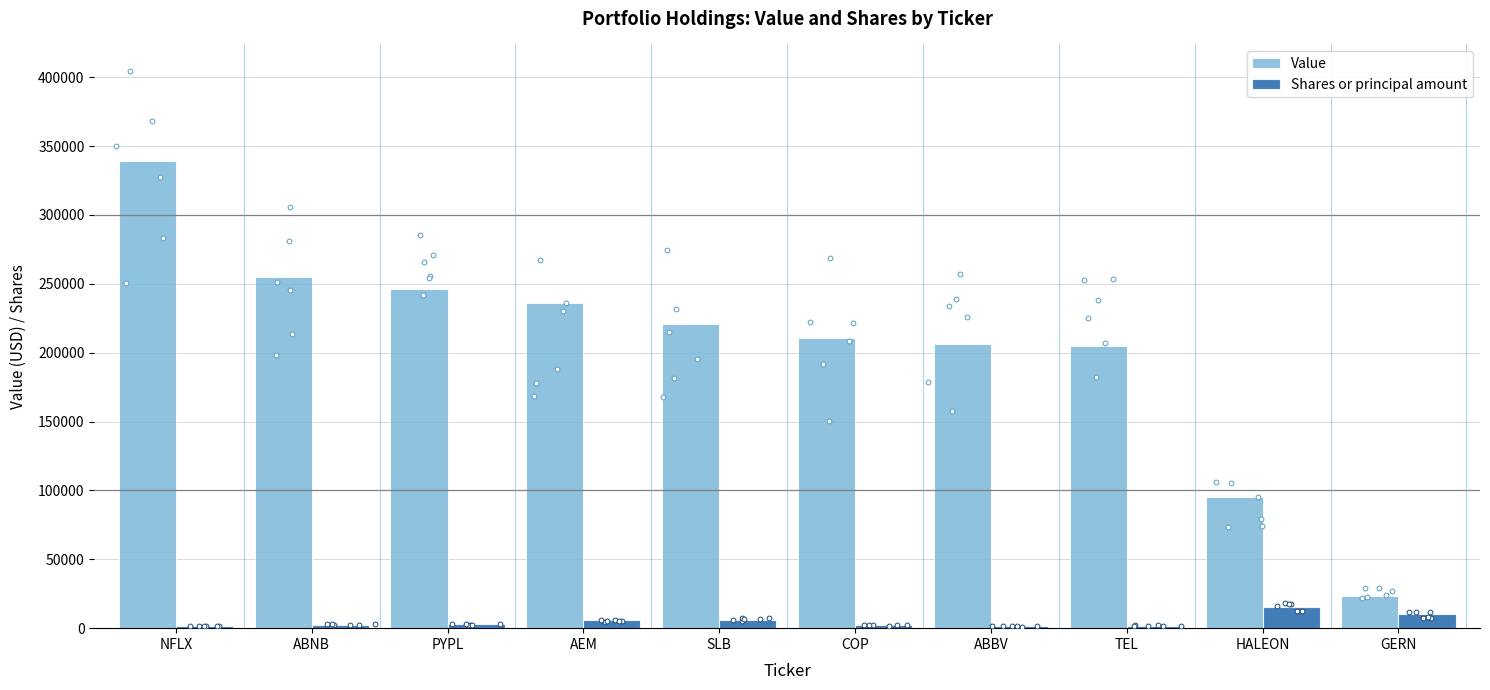

What is the total value across all series at NFLX?

340439